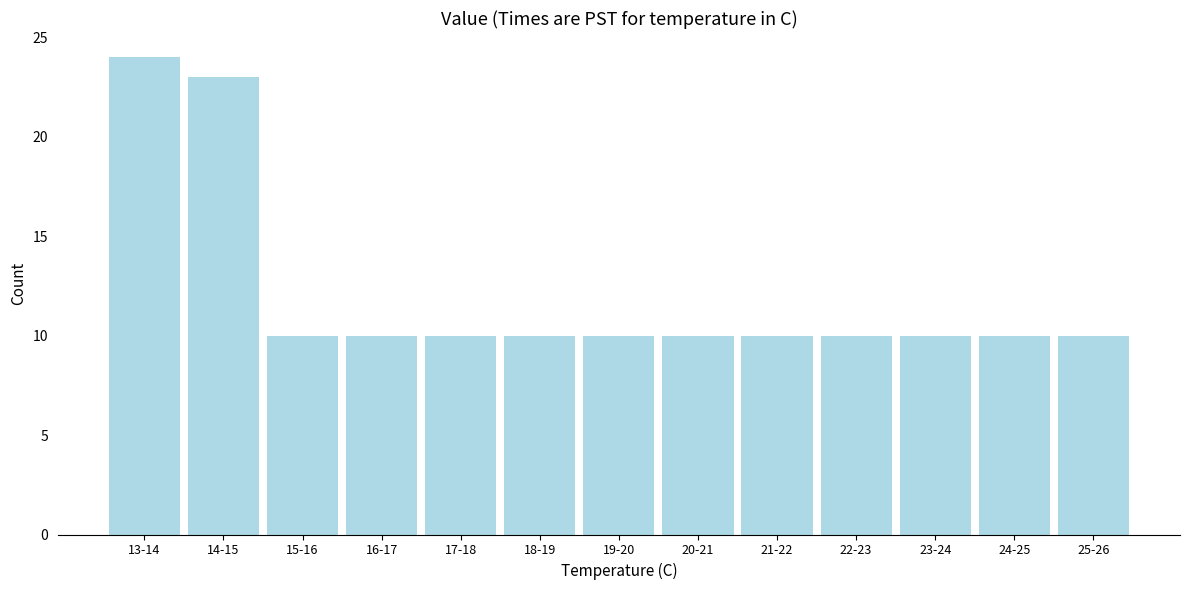

Reading left to right, what are all the values shown in this chart?

24	23	10	10	10	10	10	10	10	10	10	10	10